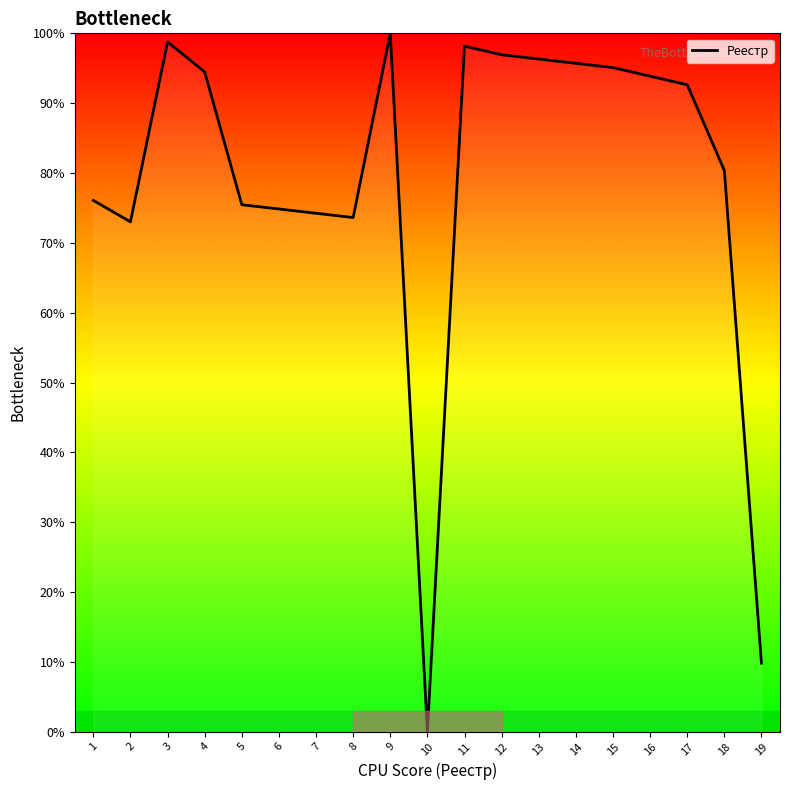

Read the value at 2.

73.0